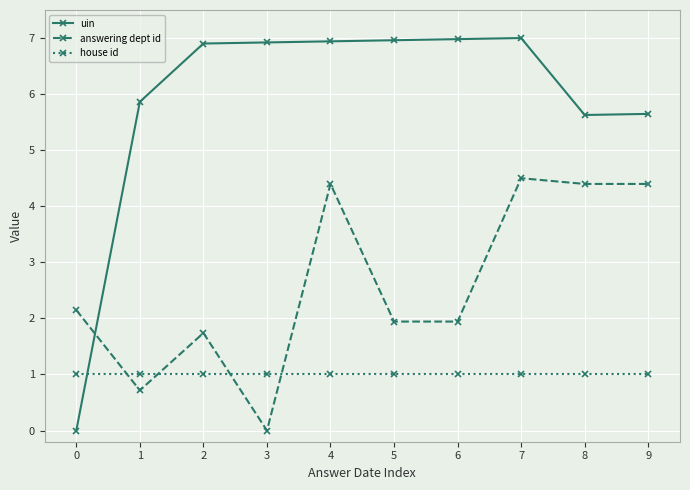

List the series in order of their peak value, lowest first.

house id, answering dept id, uin